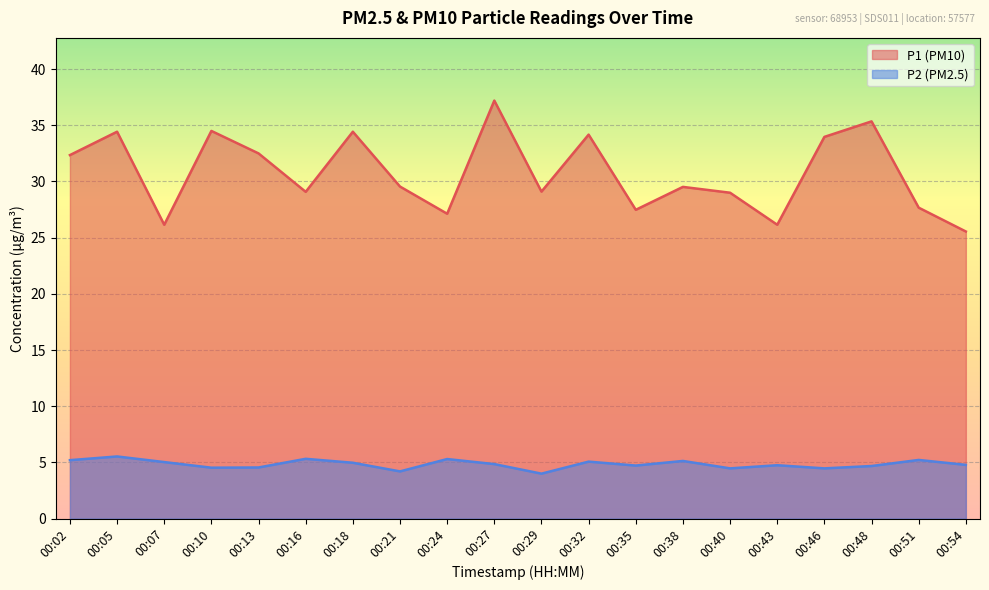

What is the value of the P1 point at the 20th from the left?

25.6